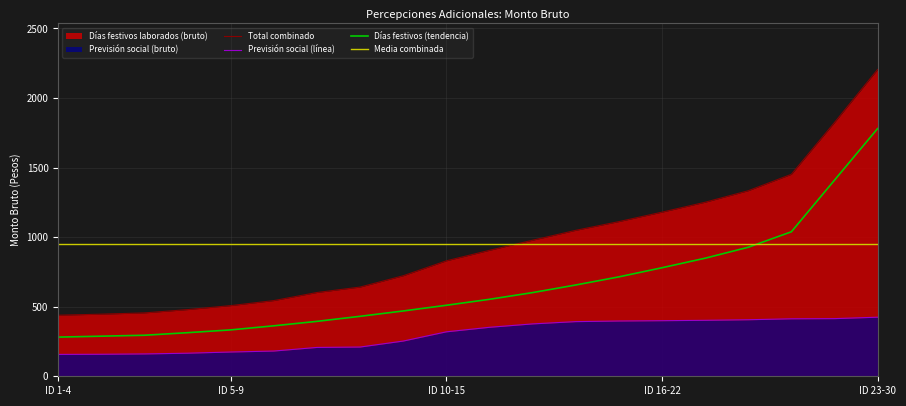

What is the change in value from ID 1-4 to 6?

+50.1